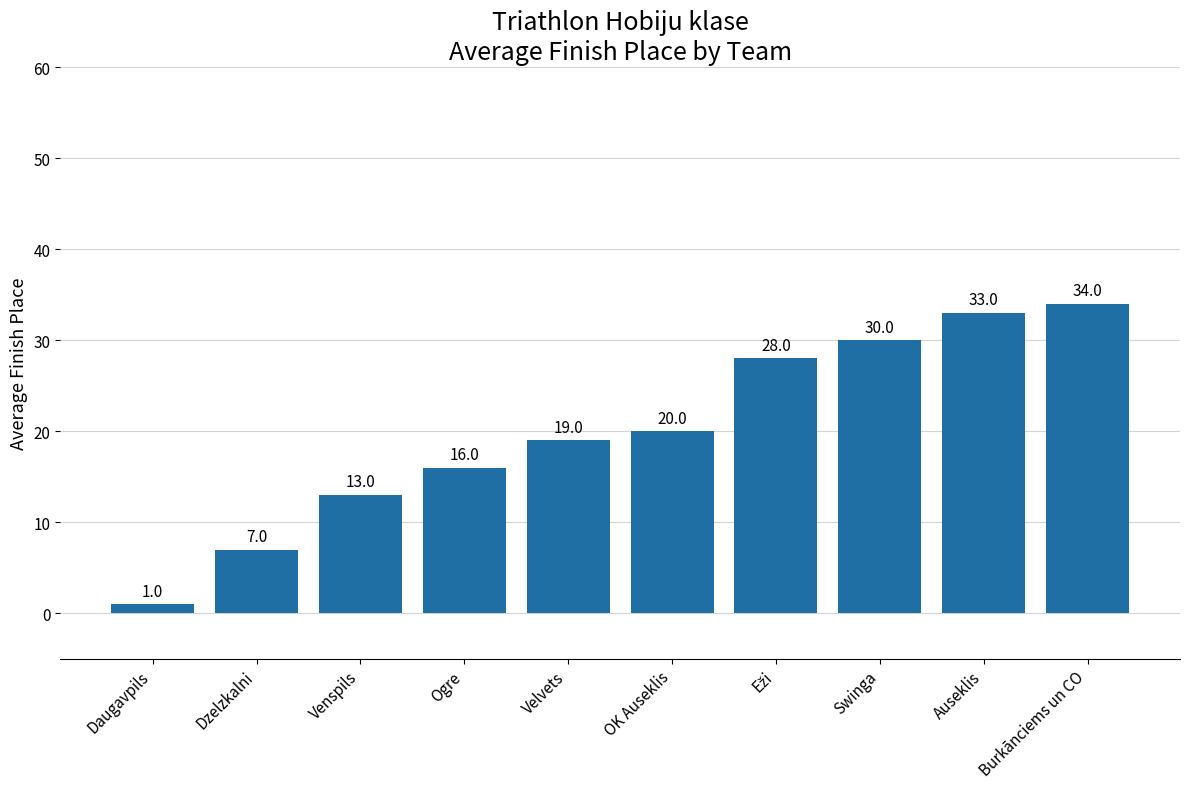

What is the maximum value shown in the chart?

34